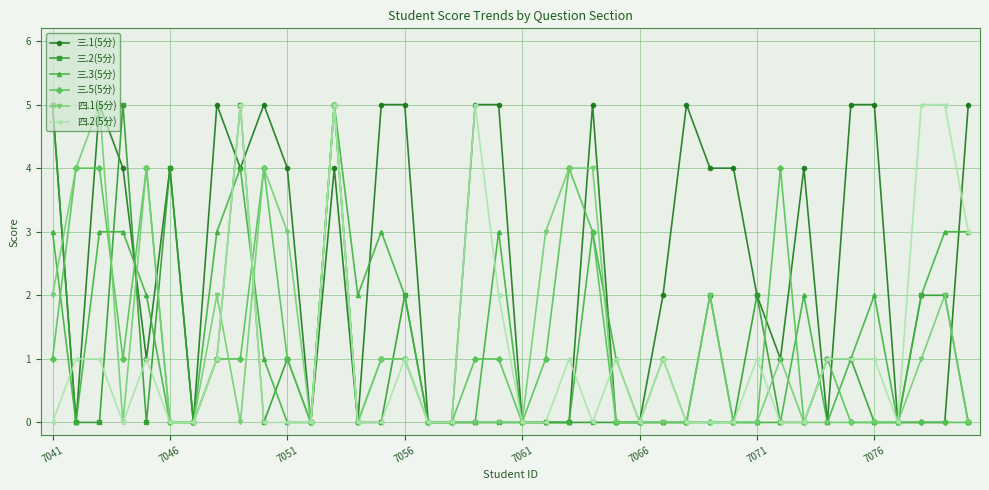

Which series has the largest total across all categories?

三.1(5分)